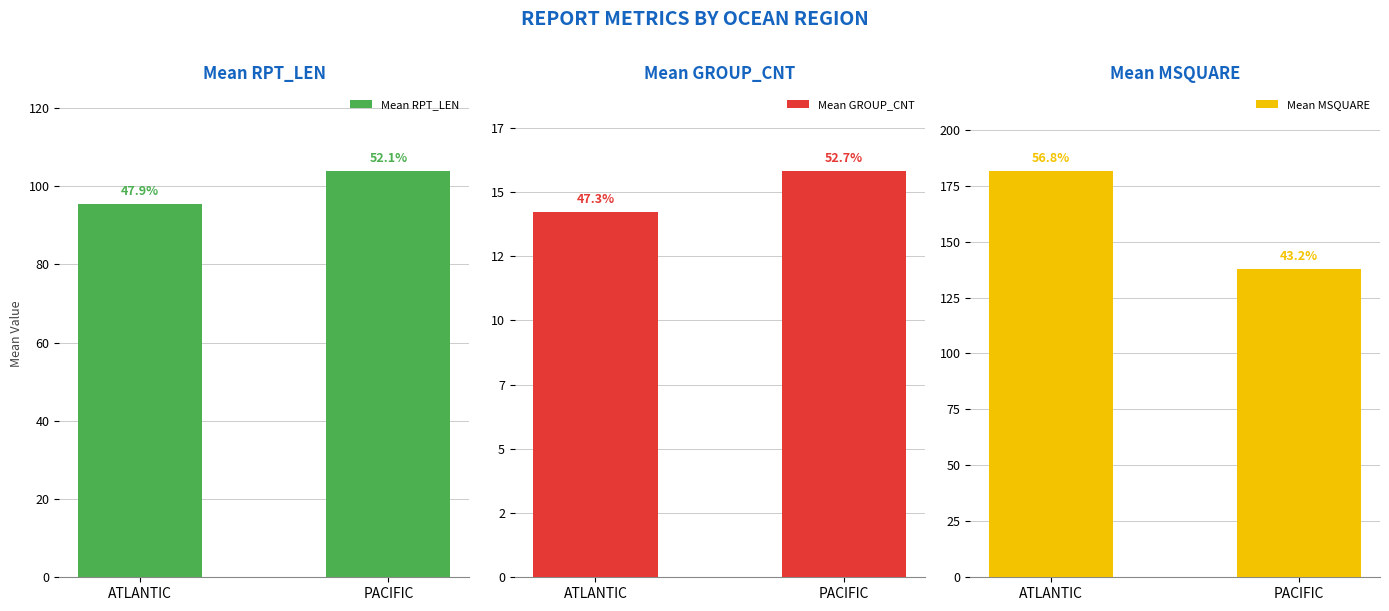

What is the average value of the Mean GROUP_CNT series?

15.0